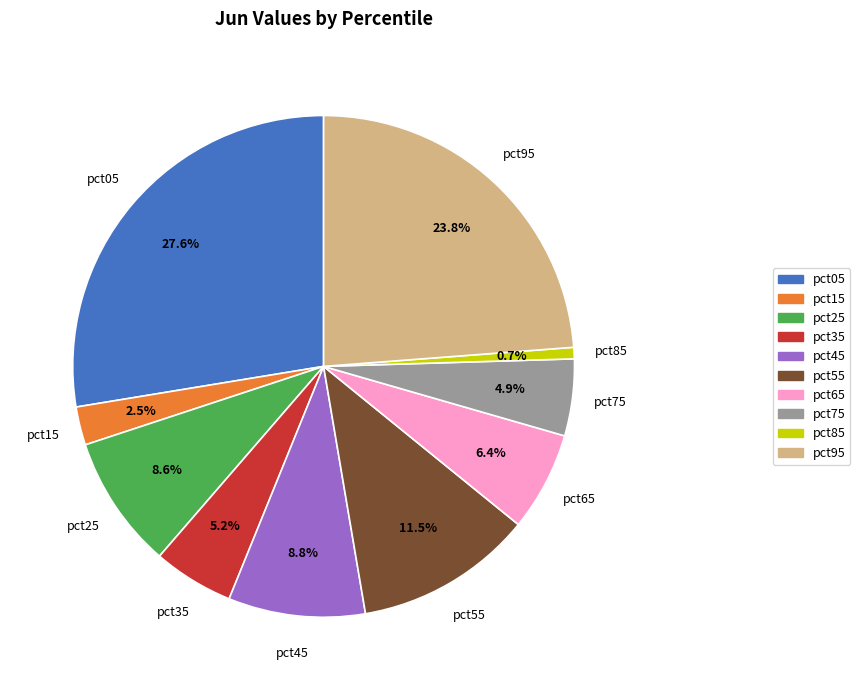

Do pct15 and pct65 together represent more than half of the pie?

No